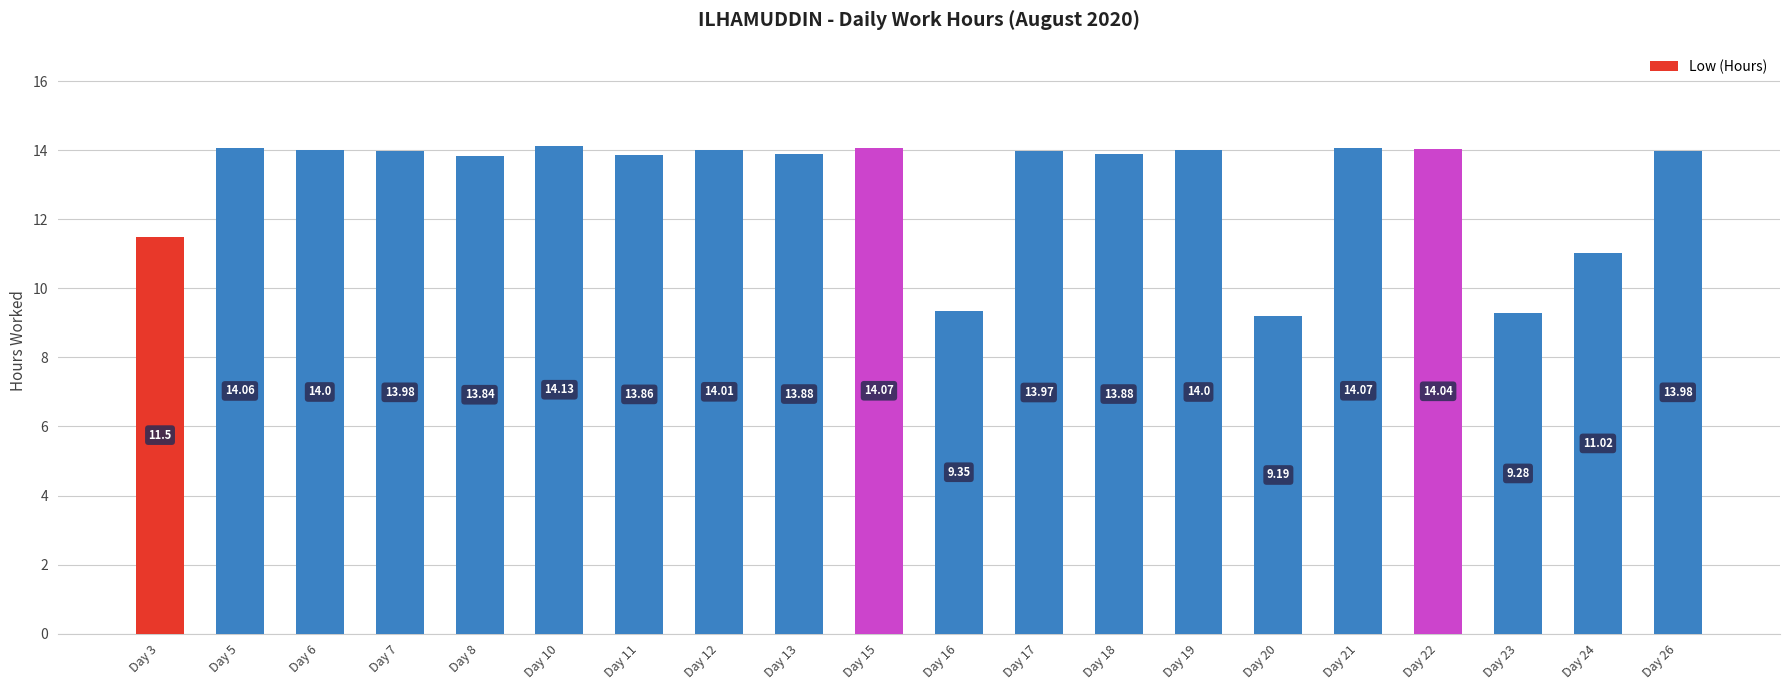

How many data points are above 13?

15